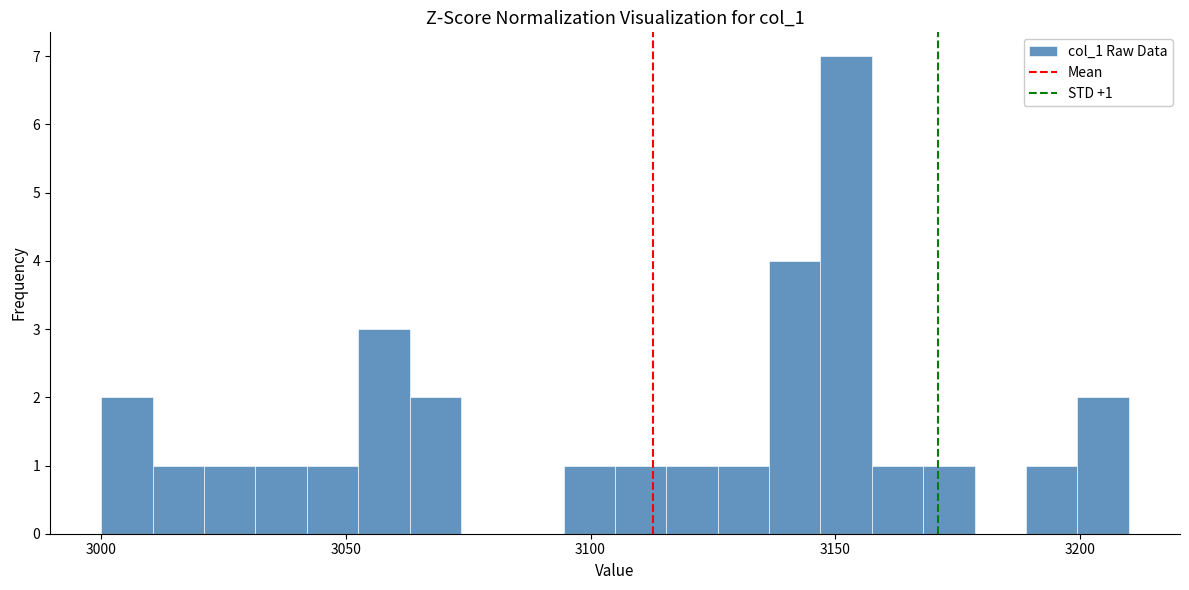

Read against the x-axis, roughly where is the centre of the tallest bar?

3150